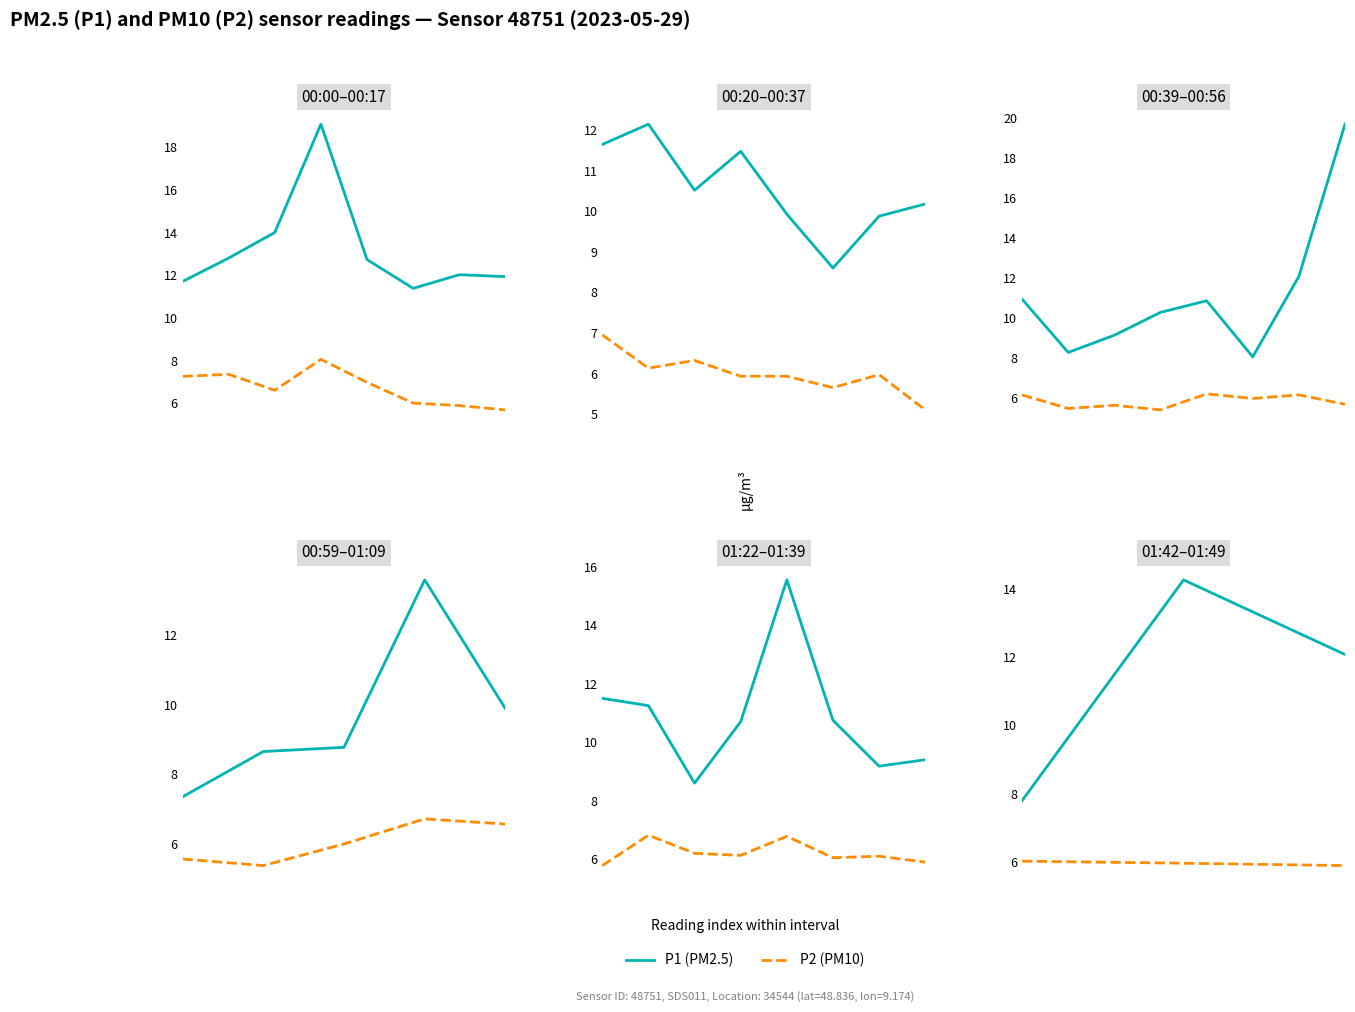

What is the total value across all series at 0?

13.8